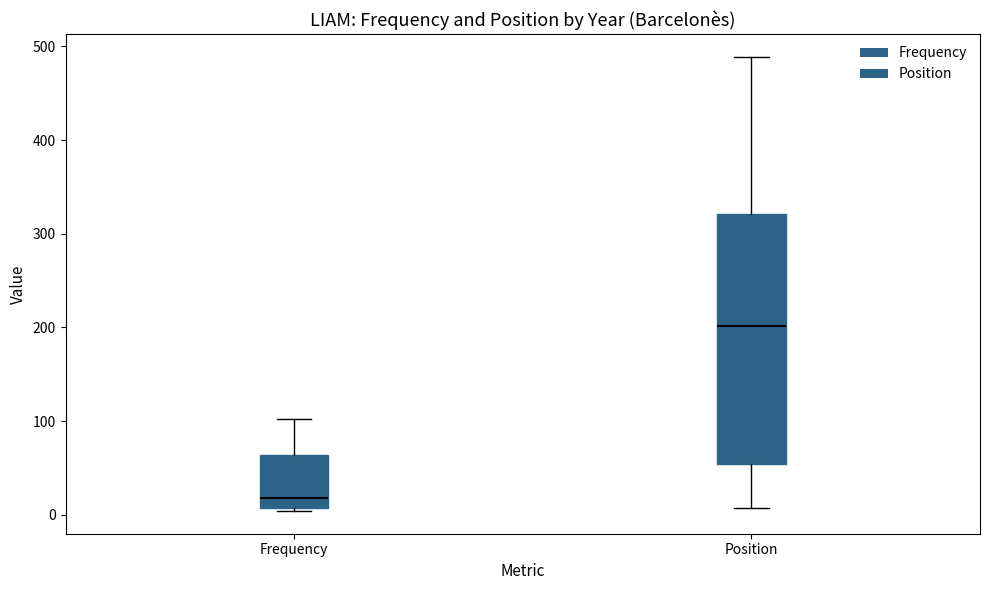

Reading left to right, read every box against the y-axis: the position of its median line, the range the box covers, and the ends of its whiskers. The values are not printed on the chart, so give them approximately, as read against the axis.

Frequency: median 20, box 10 to 60, whiskers 0 to 100
Position: median 200, box 50 to 320, whiskers 10 to 490